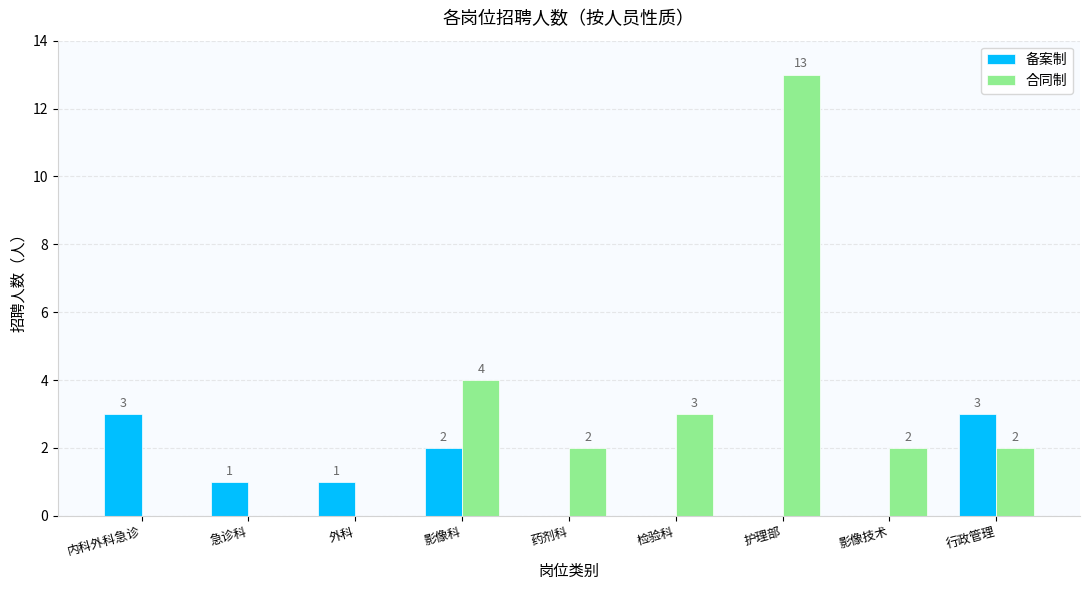

What is the total value across all series at 护理部?

13